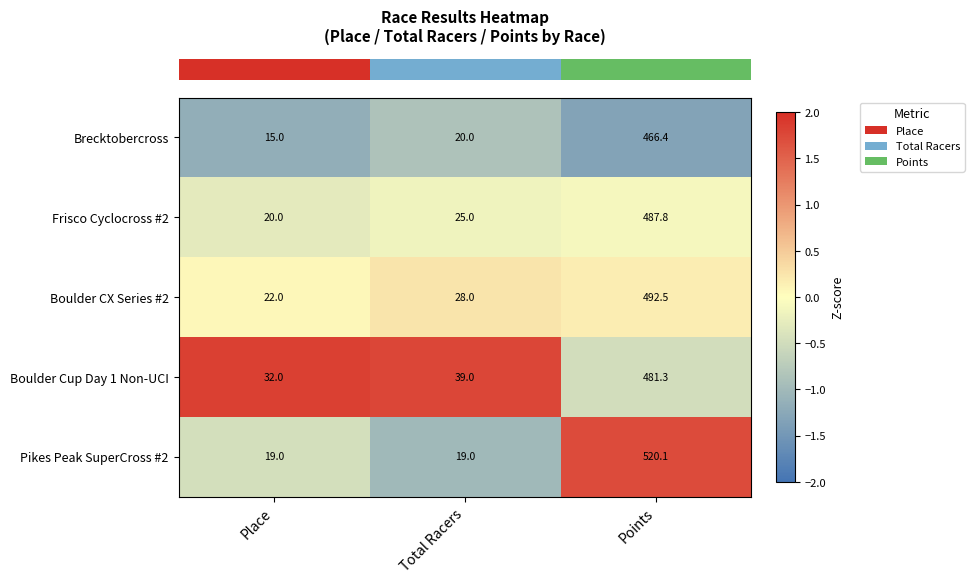

Reading left to right, transcribe all the data shown in this chart.

Brecktobercross: Place=15.0	Total Racers=20.0	Points=466.4
Frisco Cyclocross #2: Place=20.0	Total Racers=25.0	Points=487.8
Boulder CX Series #2: Place=22.0	Total Racers=28.0	Points=492.5
Boulder Cup Day 1 Non-UCI: Place=32.0	Total Racers=39.0	Points=481.3
Pikes Peak SuperCross #2: Place=19.0	Total Racers=19.0	Points=520.1